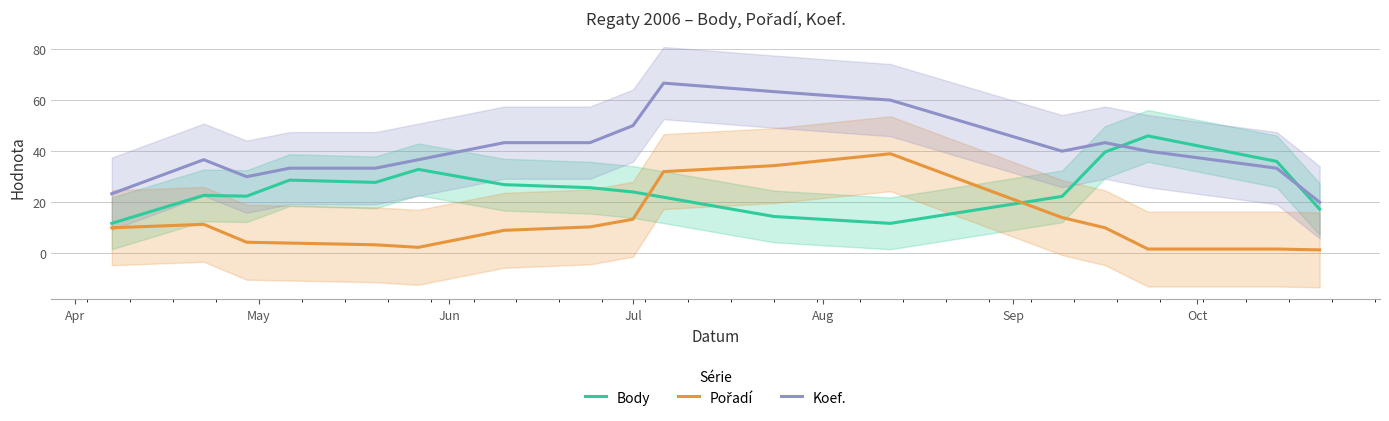

What is the lowest value of the Body series?

11.7